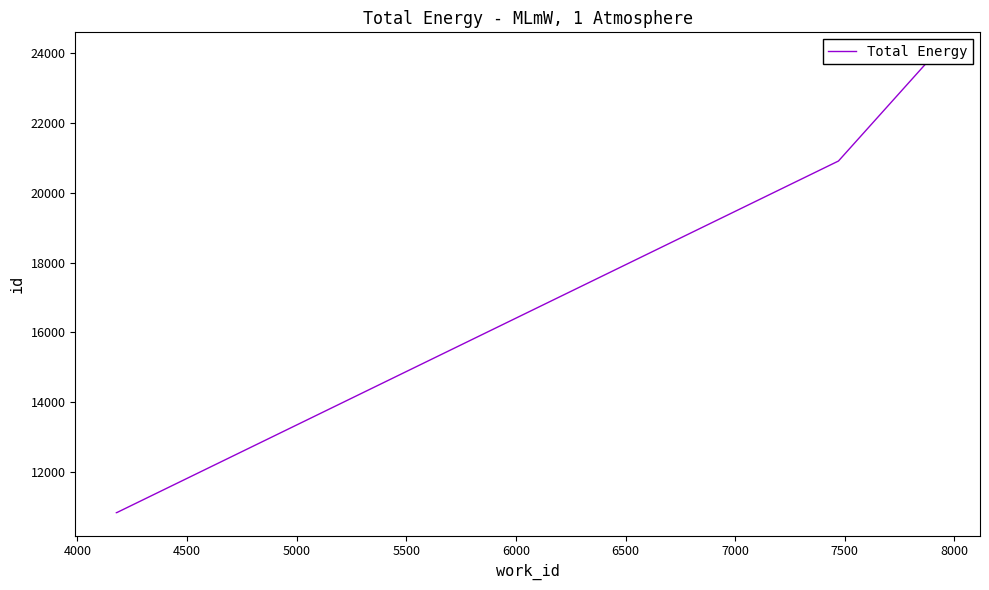

Does the chart have visible grid lines?

No